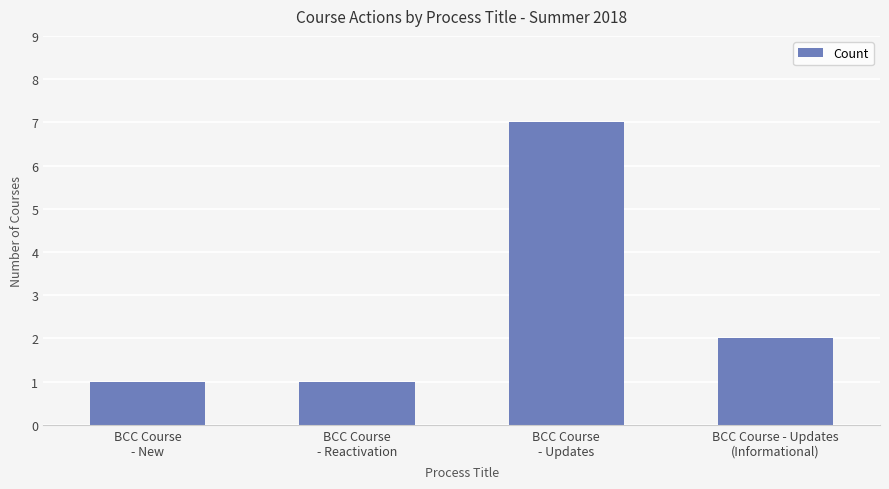

What is the average value?

3